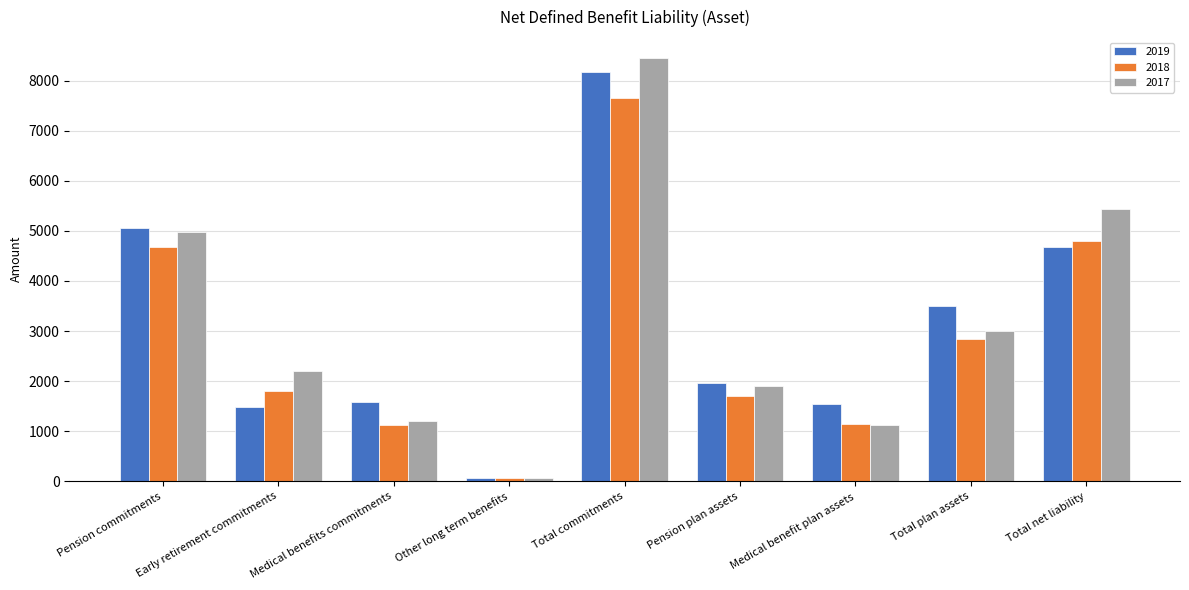

At which category is the sum across all series the highest?

Total commitments